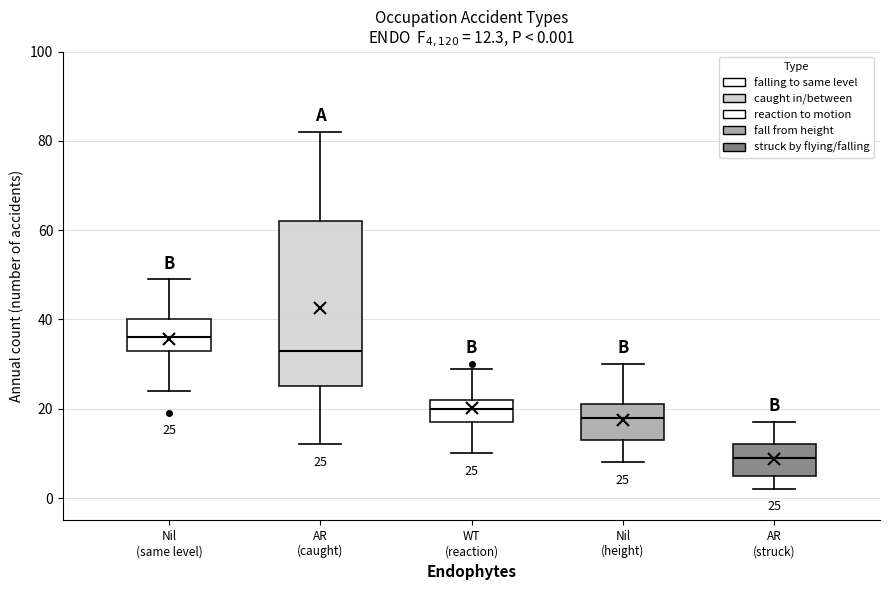

Comparing the boxes themselves (not the whiskers), which one is the tallest?

AR (caught)